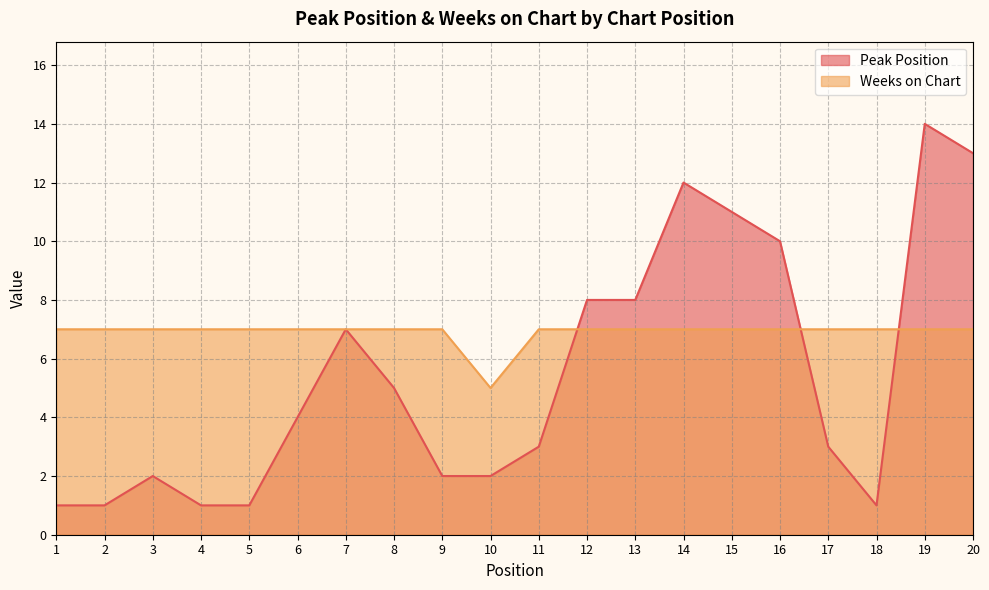

Rank the series by their maximum value, from lowest to highest.

Weeks on Chart, Peak Position